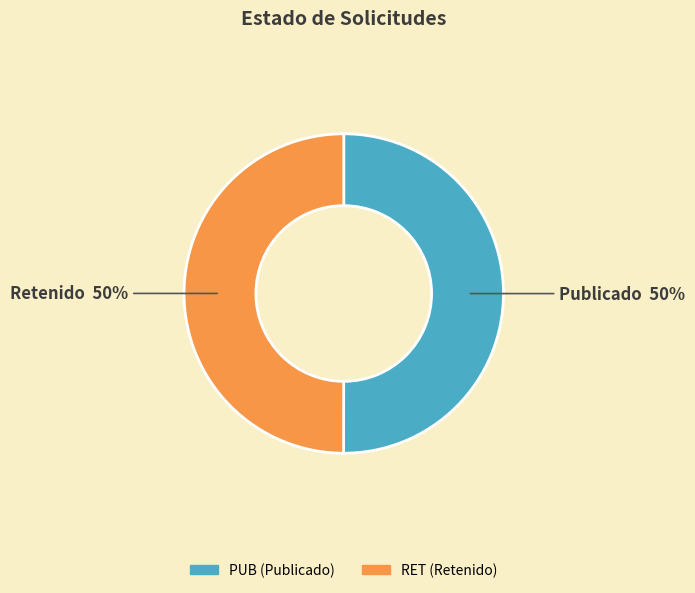

Approximately how many times larger is the value at PUB compared to RET?

1.0